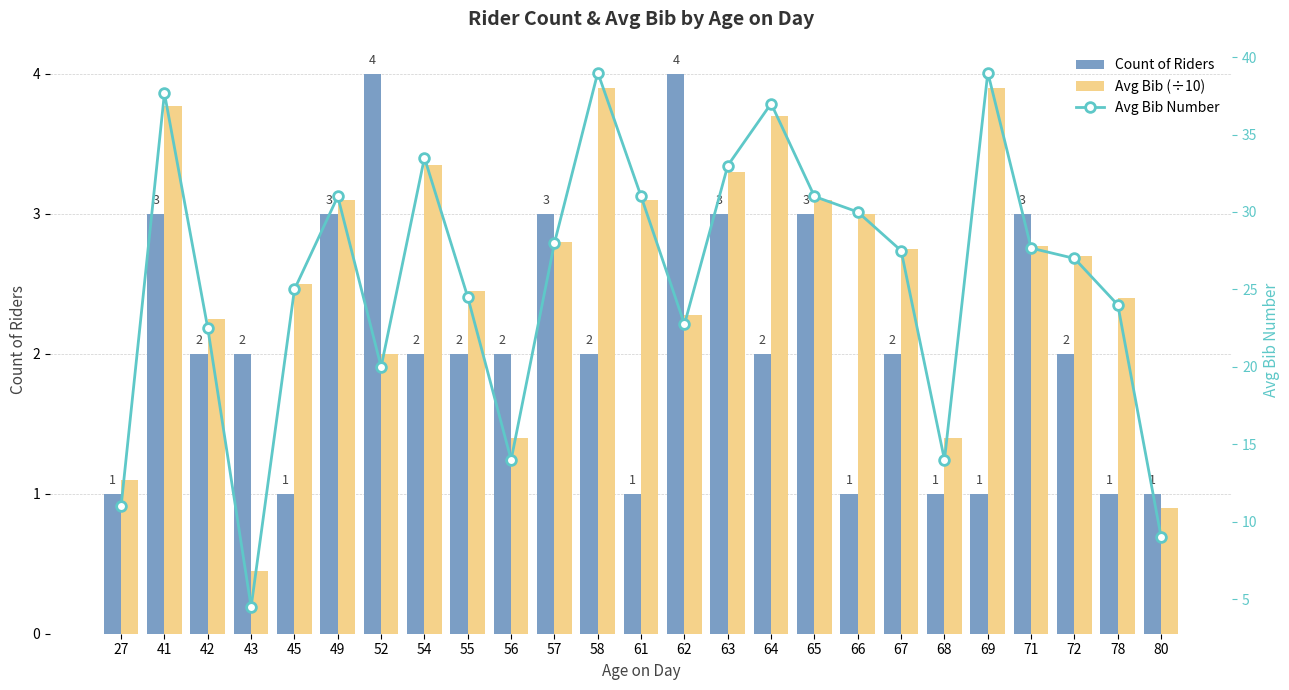

At which category does the chart reach its minimum across all series?

43